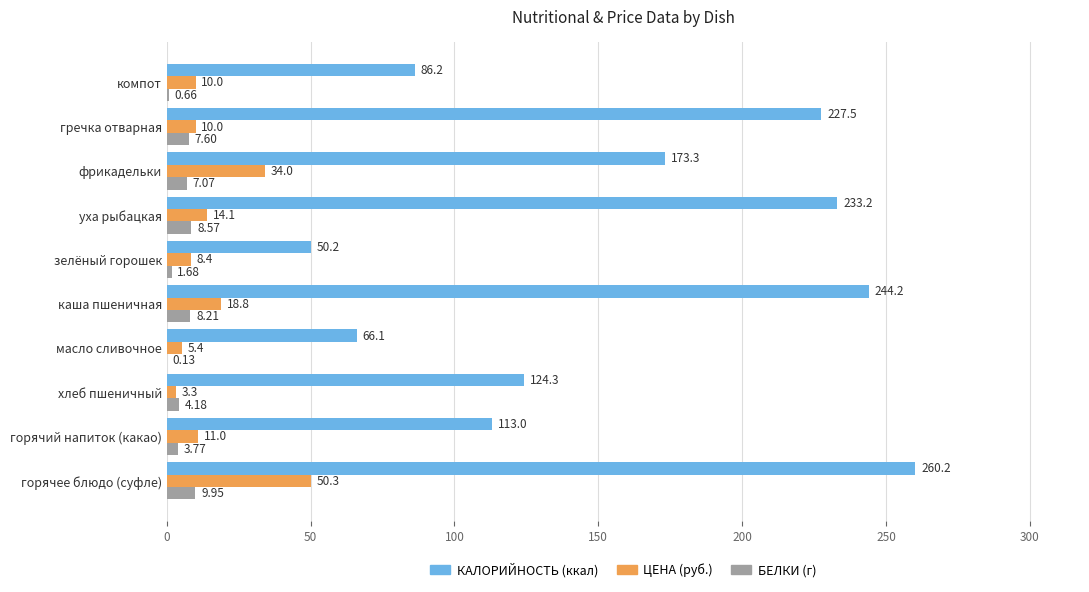

Count the number of categories in the chart.

10